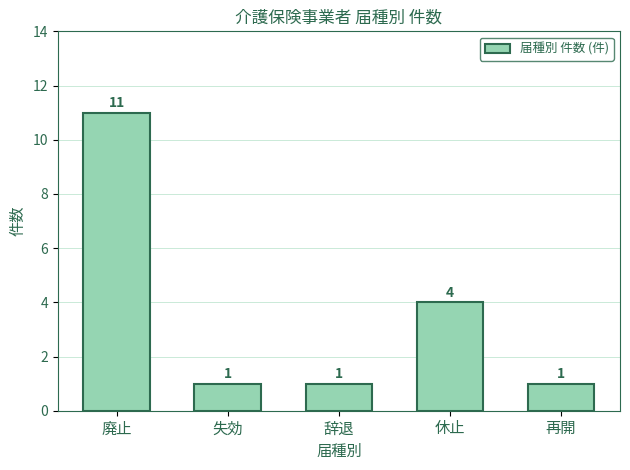

Reading left to right, list all the values displayed in this chart.

11	1	1	4	1